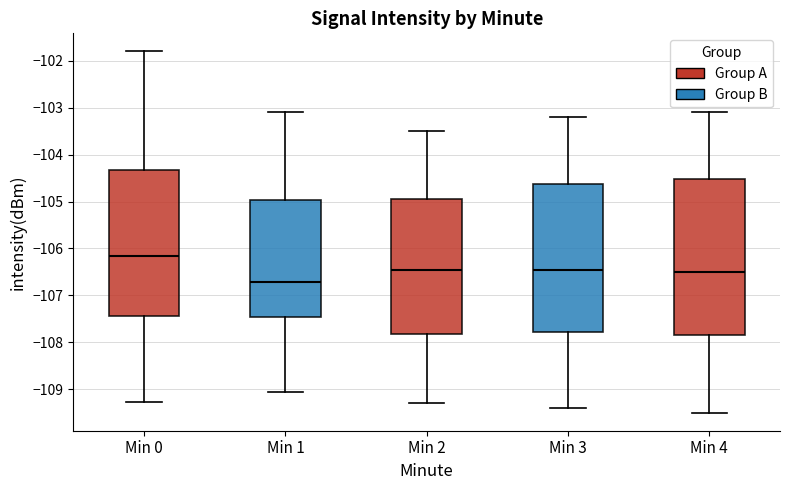

Which box is the tallest, from its lower edge to its upper edge?

Min 4